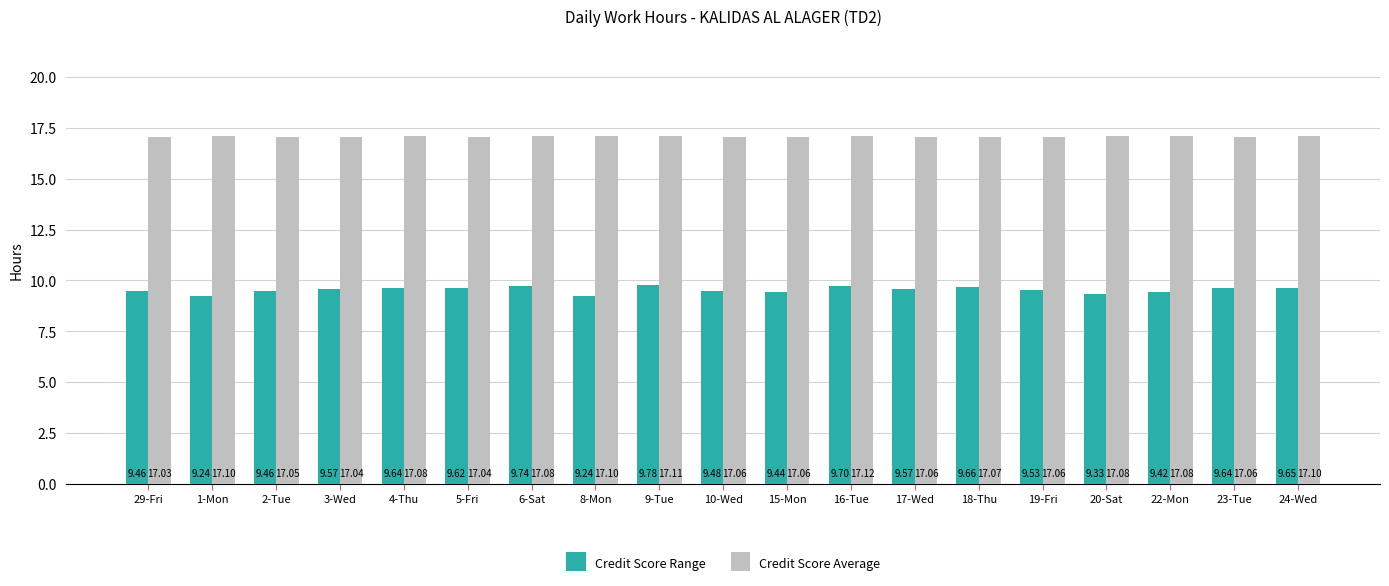

Are the bars horizontal?

No